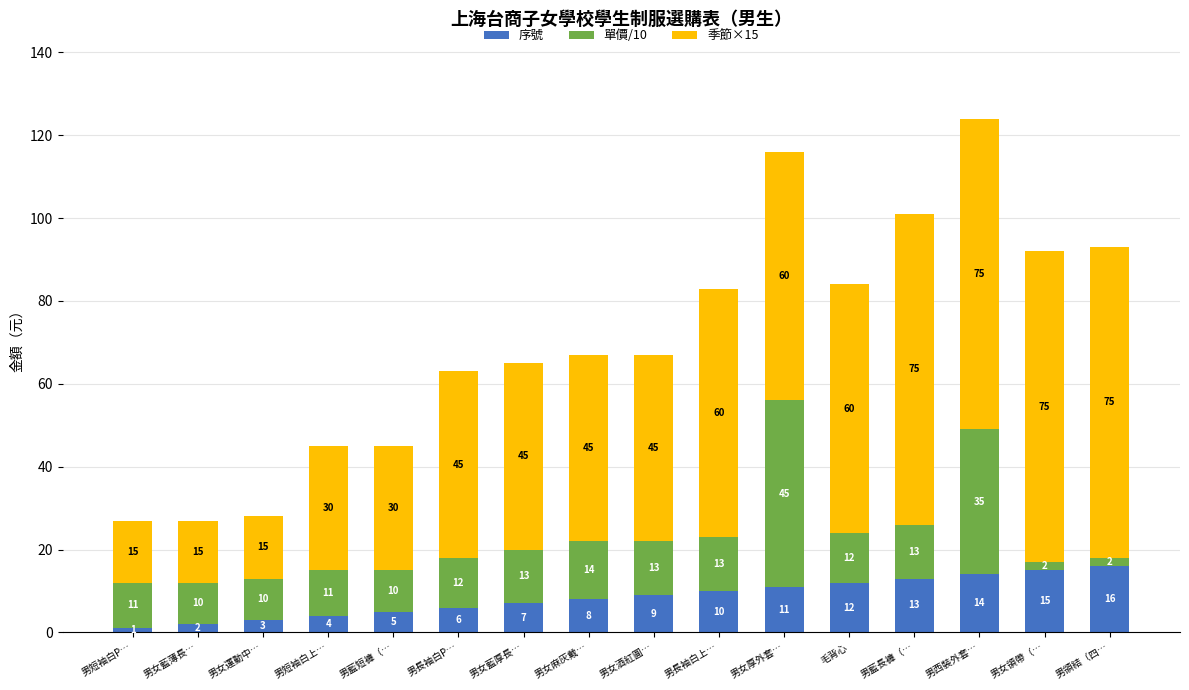

At which label is 序號 closest to 8?

男女麻灰戴…